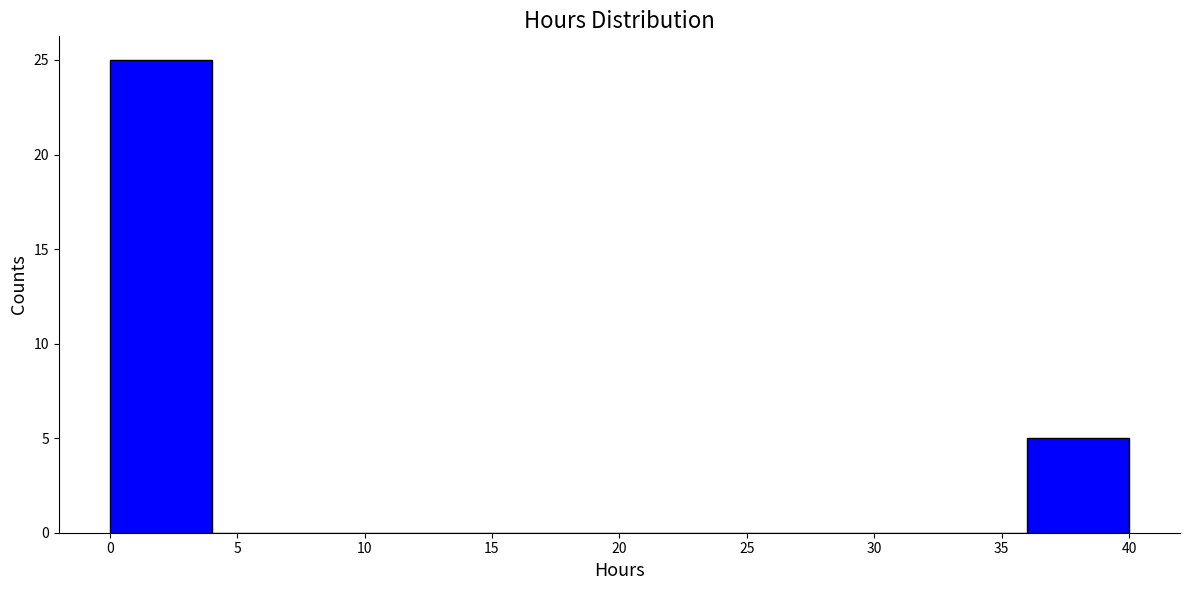

Reading left to right, list every bar in this chart as the range it spans on the x-axis followed by its height. The values are not printed on the chart, so give them approximately, as read against the axis.

0 to 4: 25
4 to 8: 0
8 to 12: 0
12 to 16: 0
16 to 20: 0
20 to 24: 0
24 to 28: 0
28 to 32: 0
32 to 36: 0
36 to 40: 5